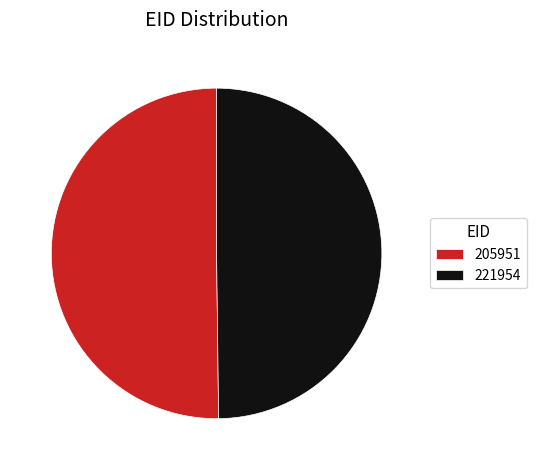

Is it true that 205951 is 42% of the pie?

False